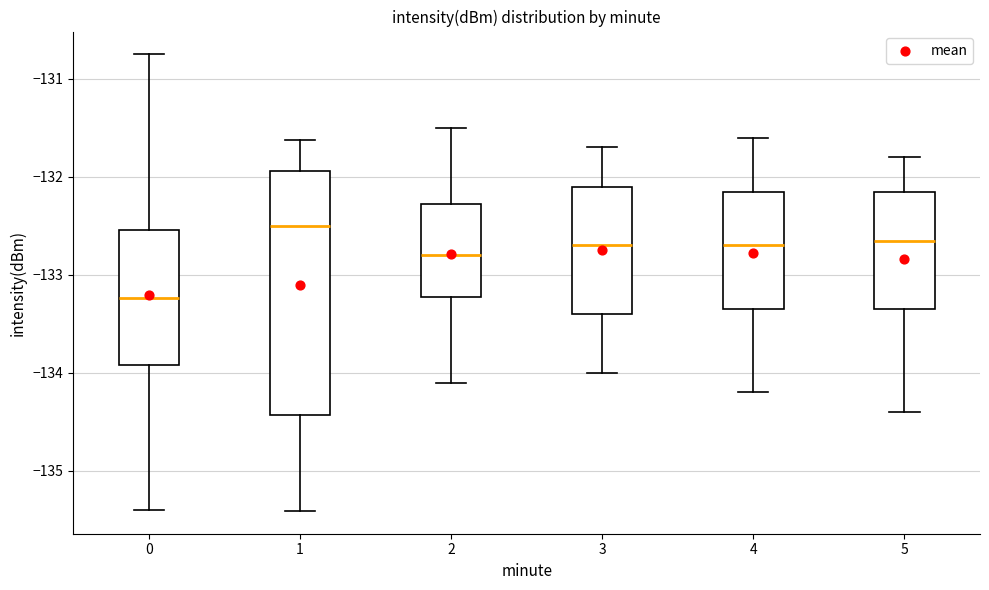

Reading left to right, transcribe this box plot: for each box, give where its median line is, the range the box spans, and where its two whiskers end, as read against the y-axis. The values are not printed on the chart, so give them approximately, as read against the axis.

0: median -133.2, box -133.9 to -132.5, whiskers -135.4 to -130.8
1: median -132.5, box -134.4 to -131.9, whiskers -135.4 to -131.6
2: median -132.8, box -133.2 to -132.3, whiskers -134.1 to -131.5
3: median -132.7, box -133.4 to -132.1, whiskers -134.0 to -131.7
4: median -132.7, box -133.3 to -132.1, whiskers -134.2 to -131.6
5: median -132.6, box -133.3 to -132.1, whiskers -134.4 to -131.8